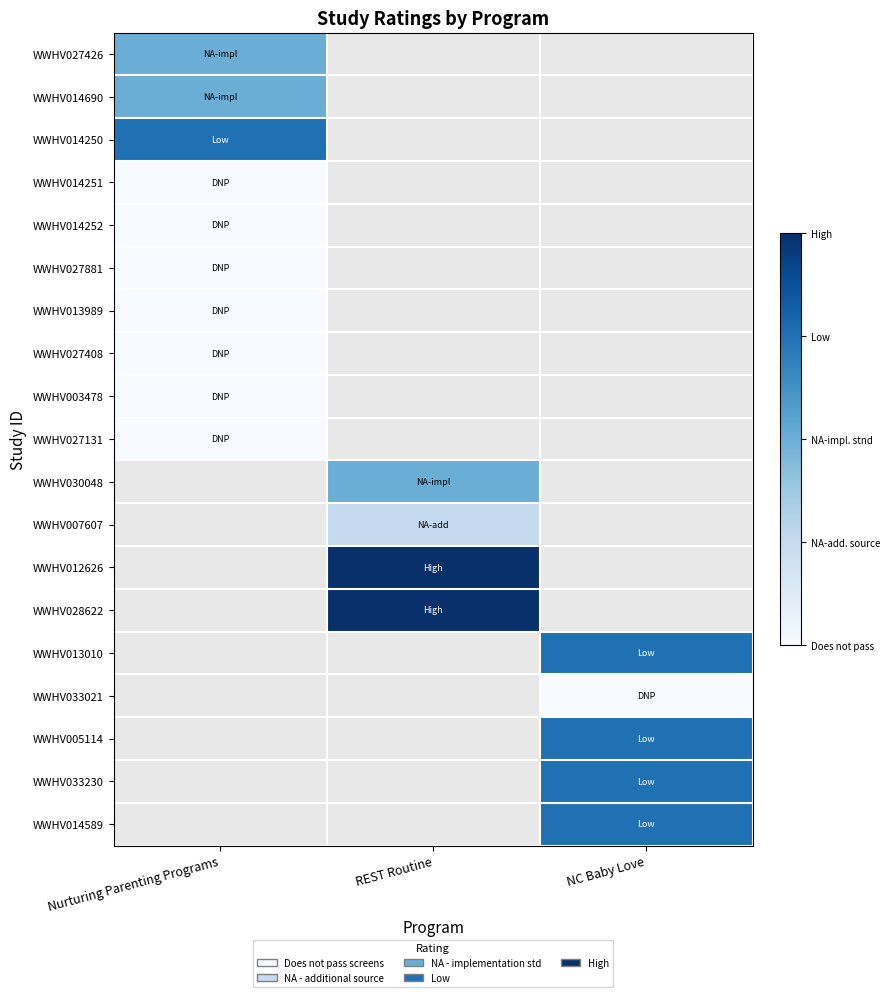

At which label is WWHV027408 closest to 0?

Nurturing Parenting Programs